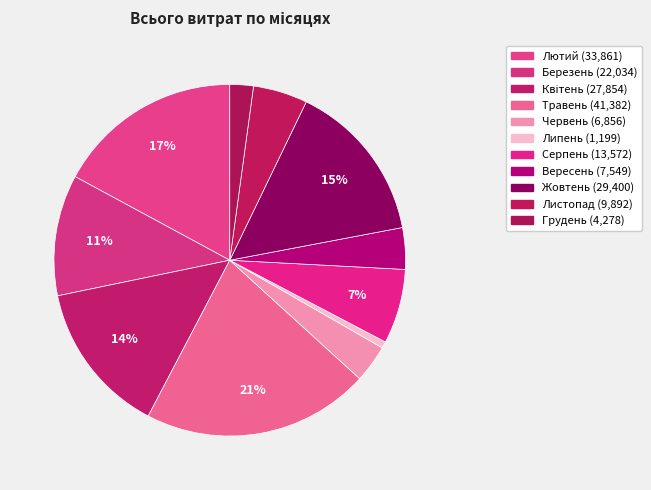

To the nearest percent, what is the combined percentage of Листопад and Березень?

16%